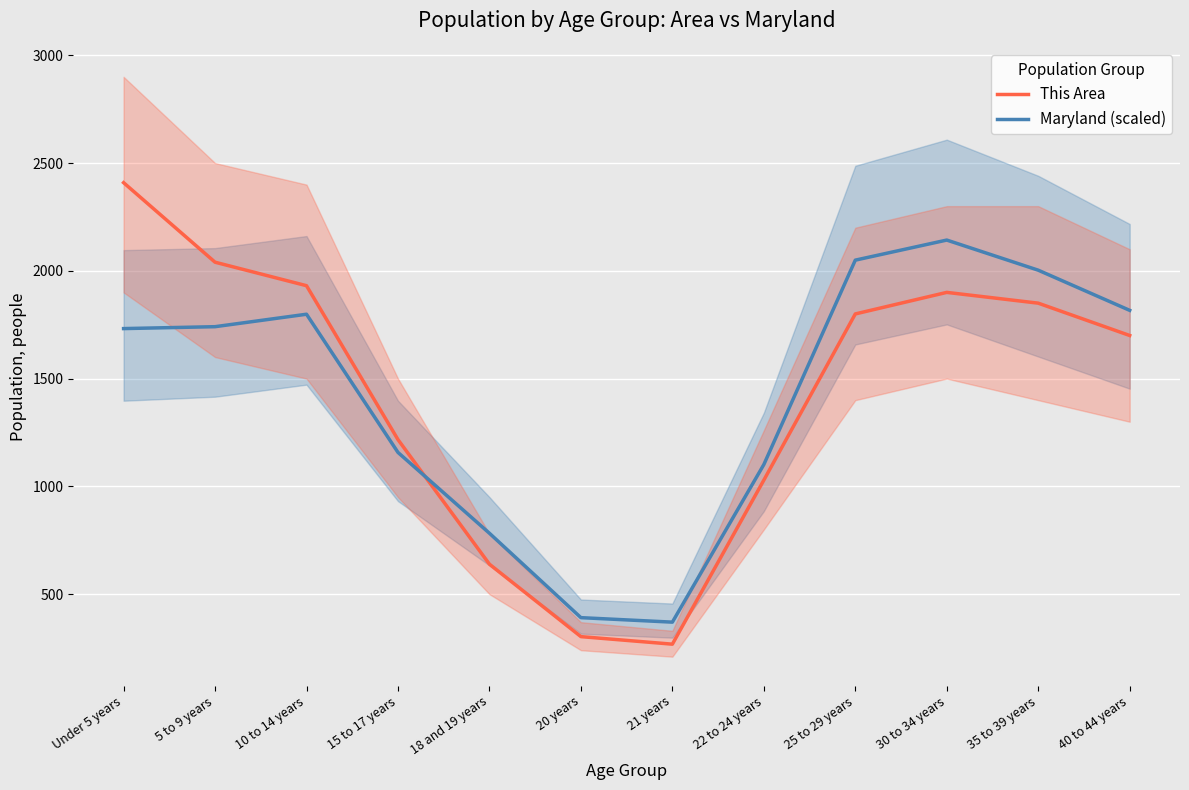

After their last crossing, which series has the higher values: Maryland (scaled) or This Area?

Maryland (scaled)